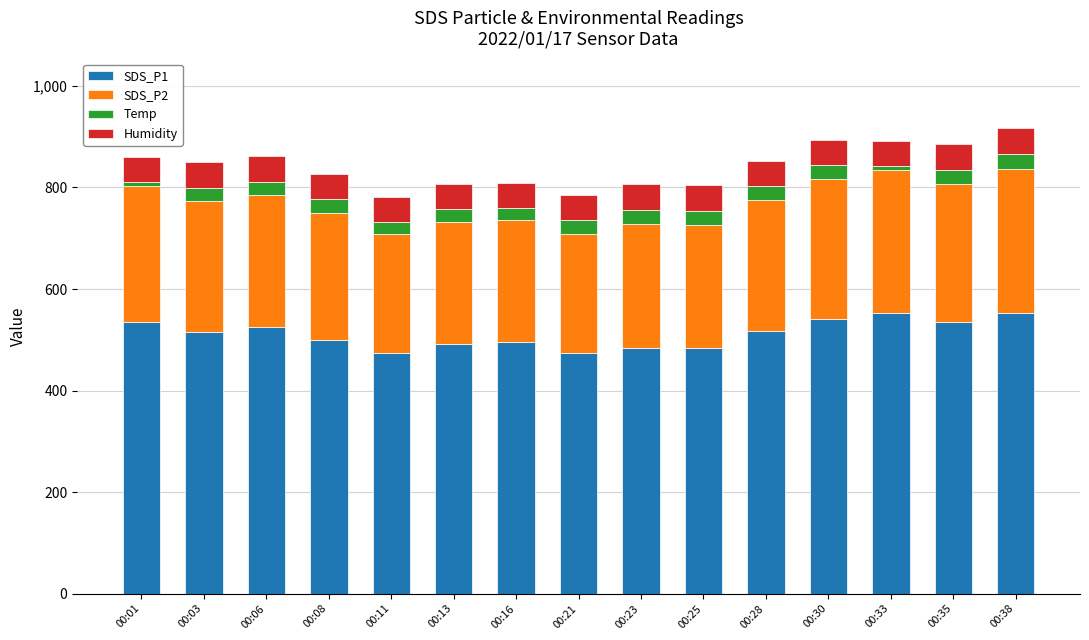

The value of SDS_P1 at 00:33 is 179.7. True or false?

False